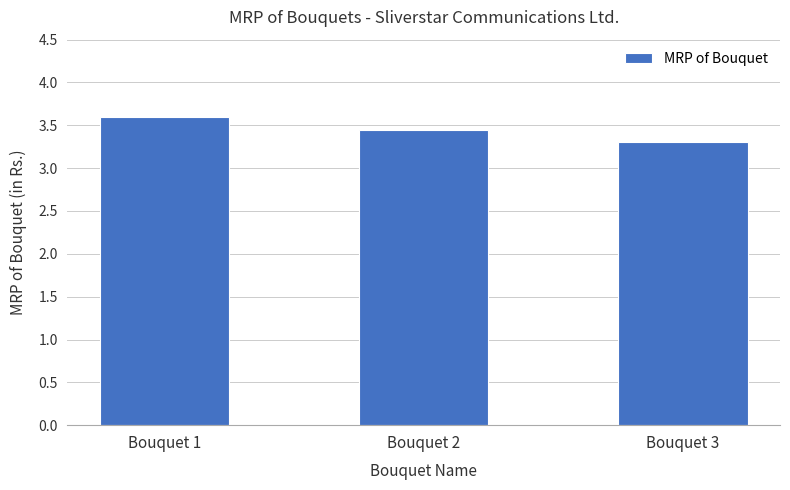

Where is the data nearest to the value 3?

Bouquet 3